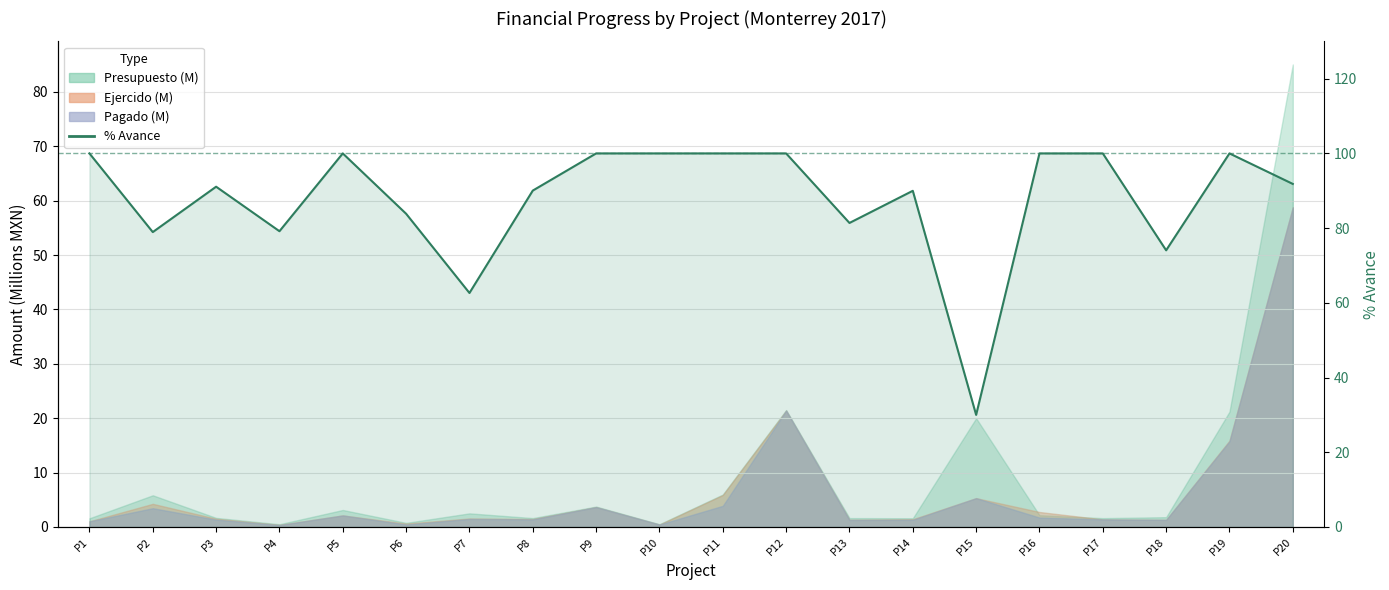

How many lines are shown in the chart?

1